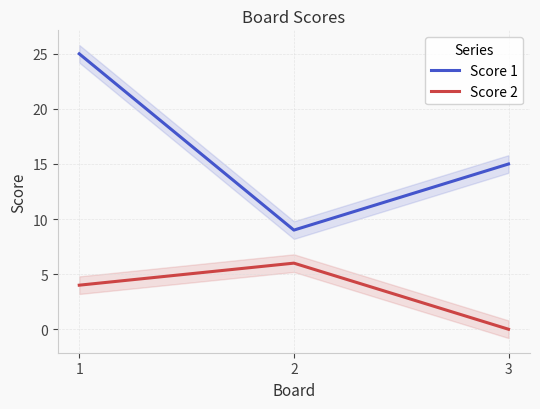

The Score 2 series shows 9 at 2. True or false?

False